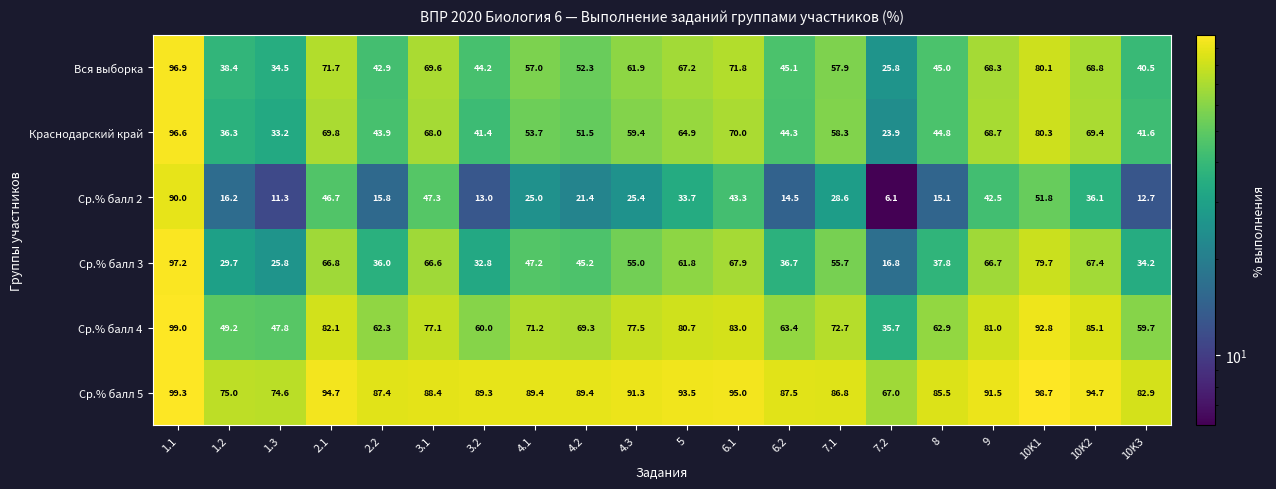

What is the difference between the Вся выборка values at 6.2 and 4.2?

7.2